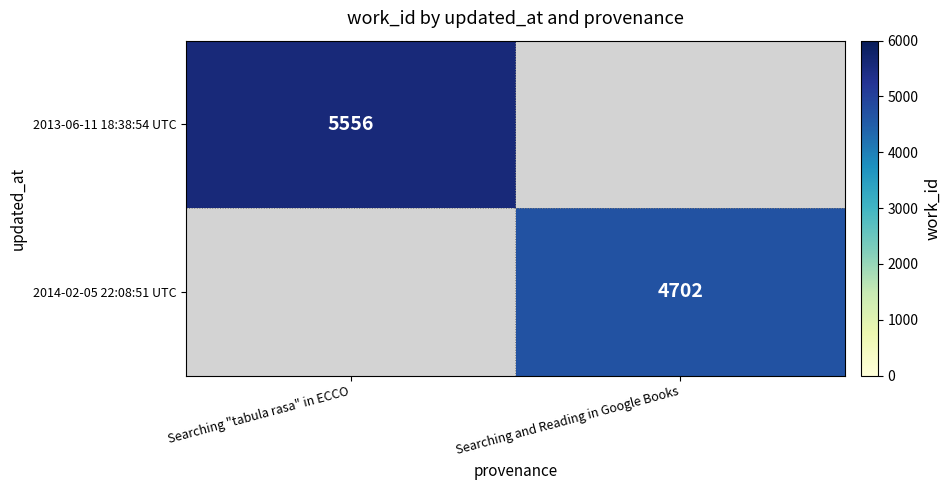

The value of 2014-02-05 22:08:51 UTC at Searching and Reading in Google Books is 1952. True or false?

False